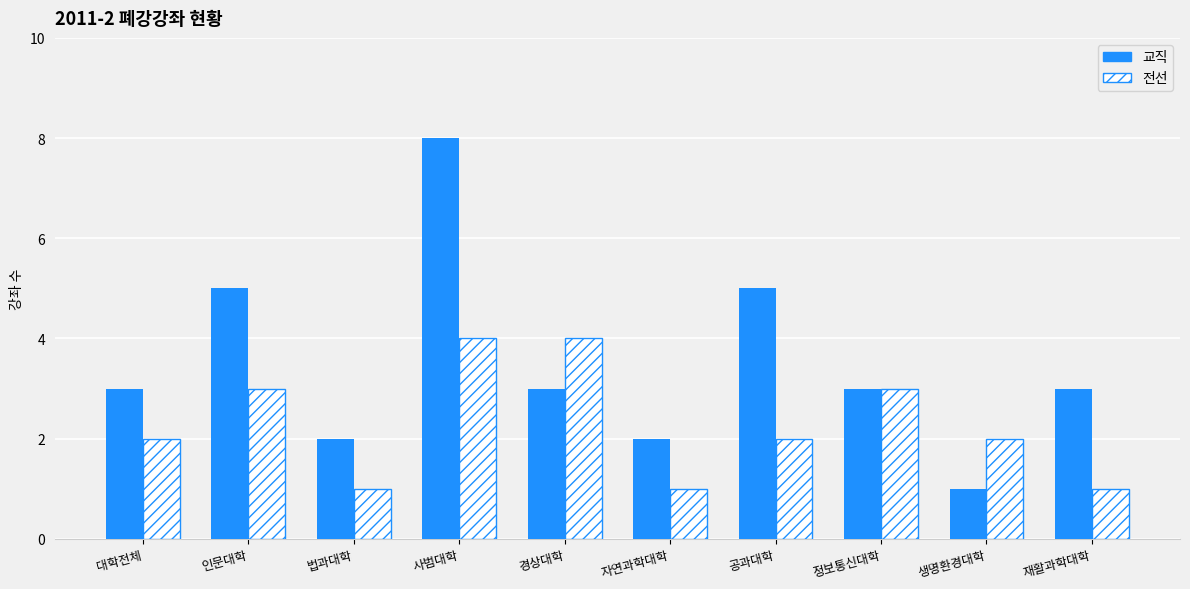

Which series has the largest total across all categories?

교직